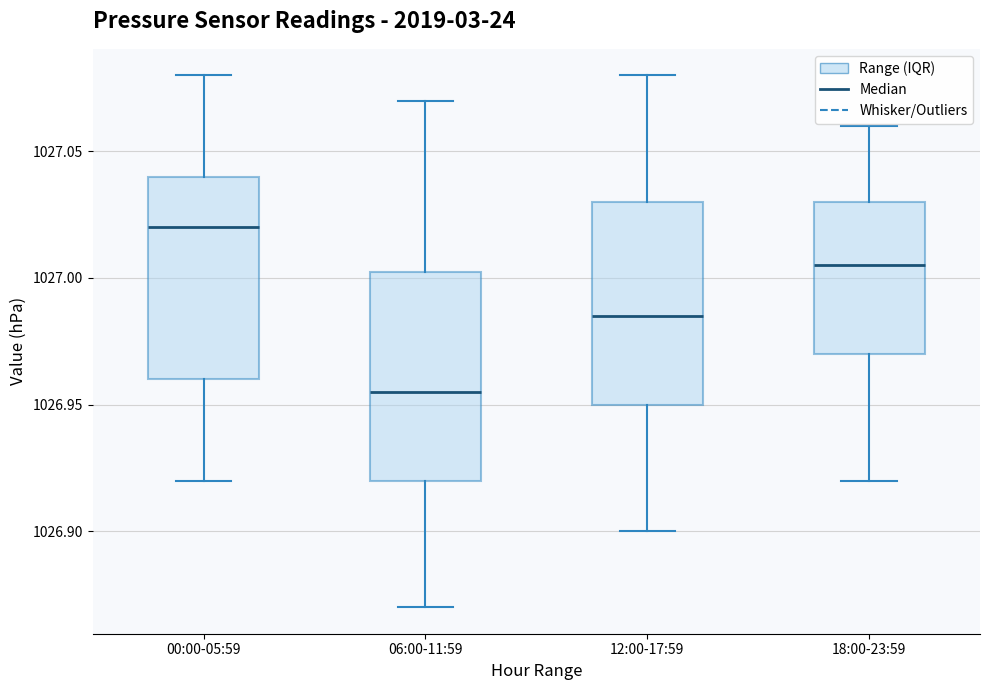

Which box has the highest median line?

00:00-05:59